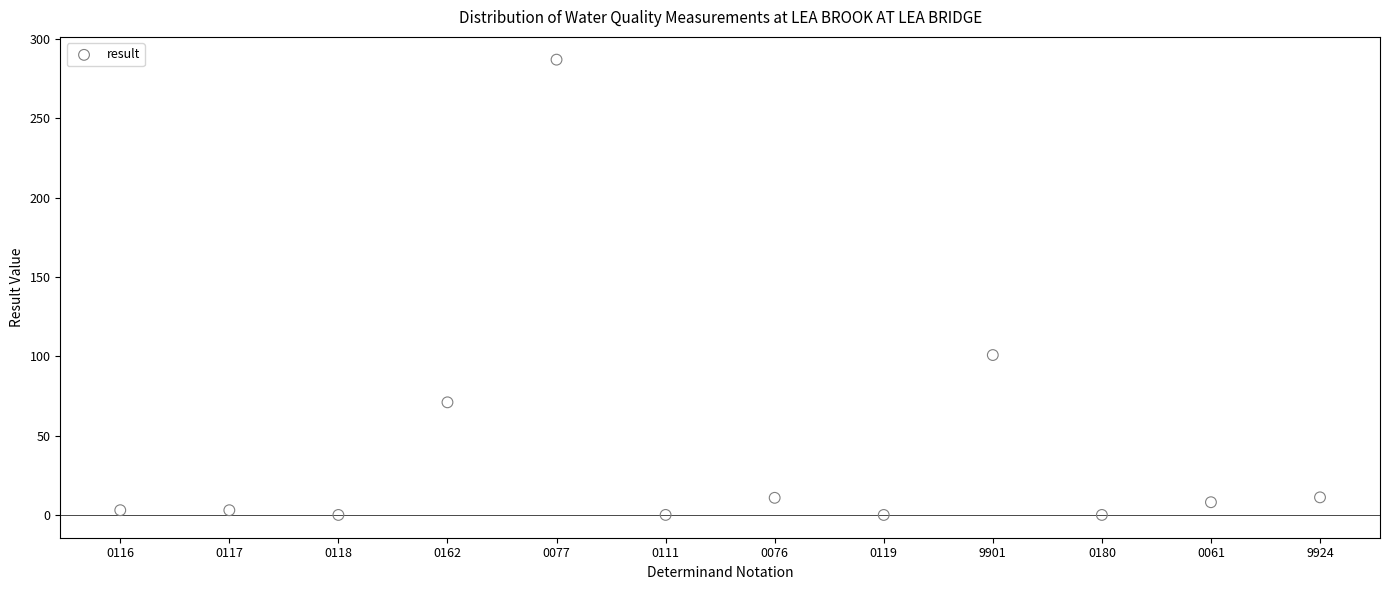

What is the range of Y values (max minus min)?

287.0